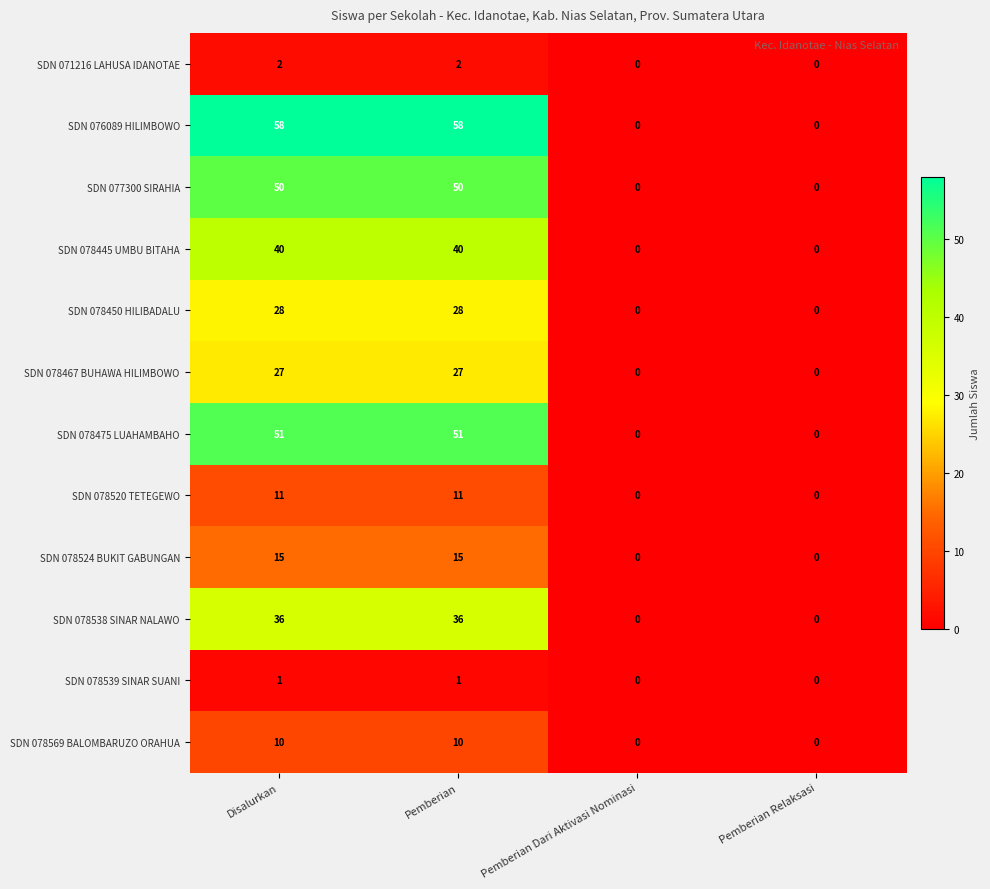

The value of SDN 071216 LAHUSA IDANOTAE at Pemberian Relaksasi is -1. True or false?

False